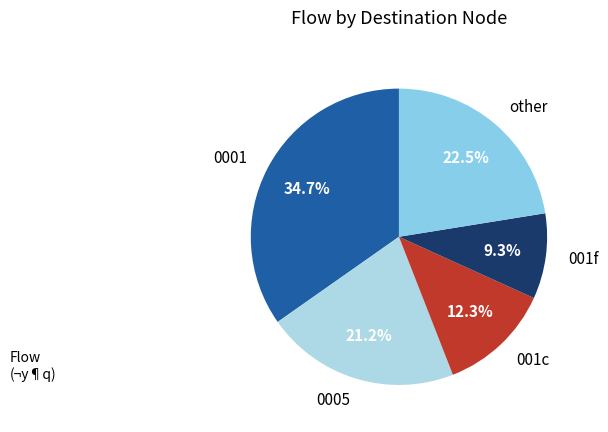

How many slices are in this pie chart?

5